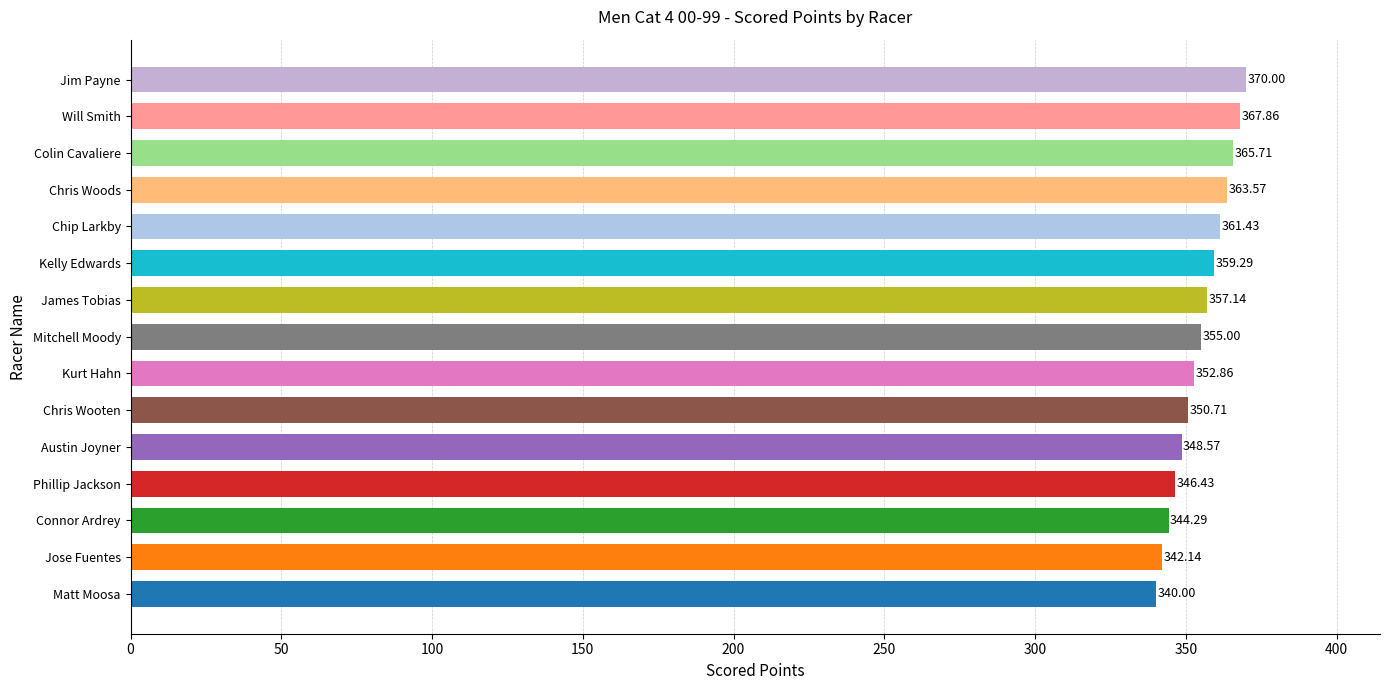

Which label corresponds to the smallest value in the chart?

Matt Moosa